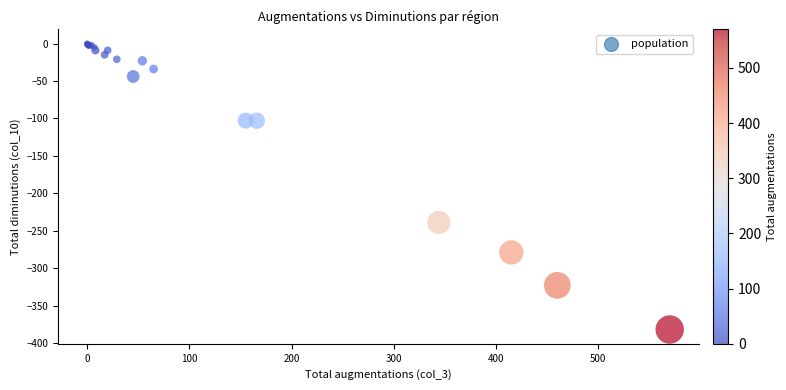

What Y value in the scatter plot is closest to -191?

-239